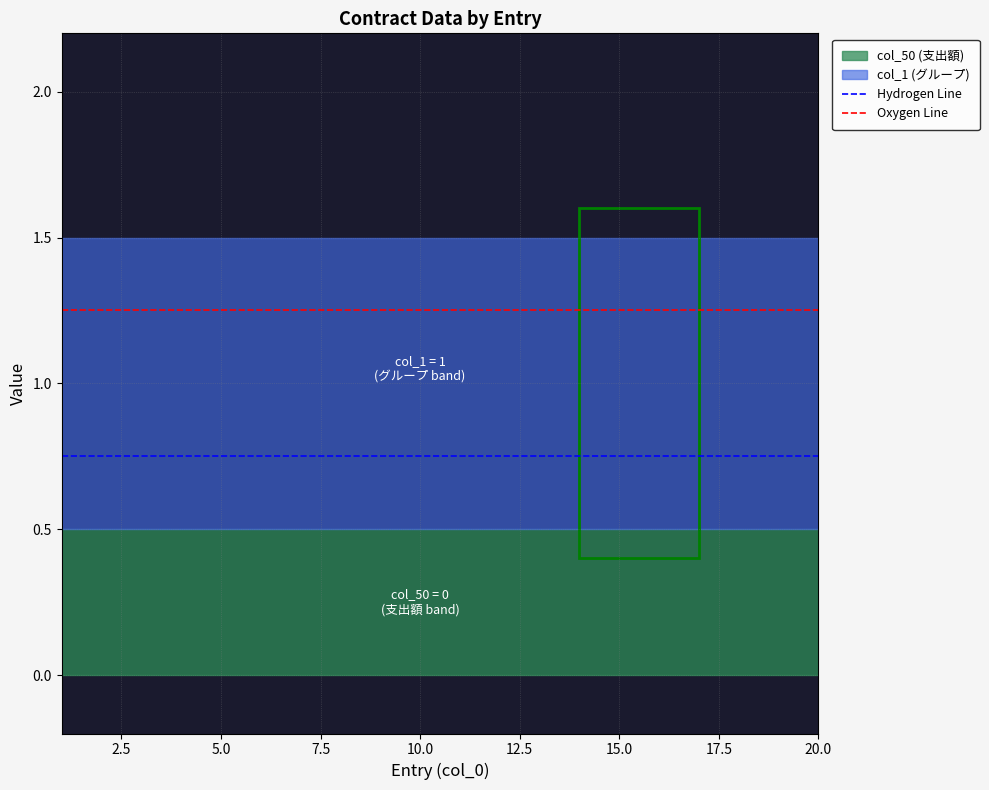

Which series has the largest total across all categories?

Oxygen Line